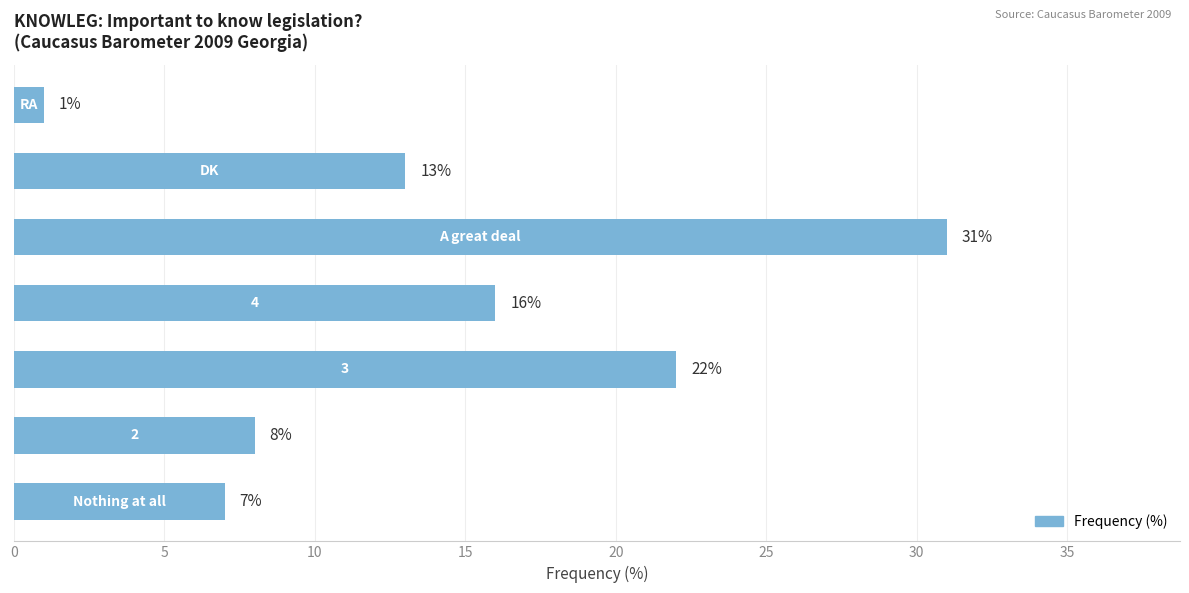

What is the average value?

14